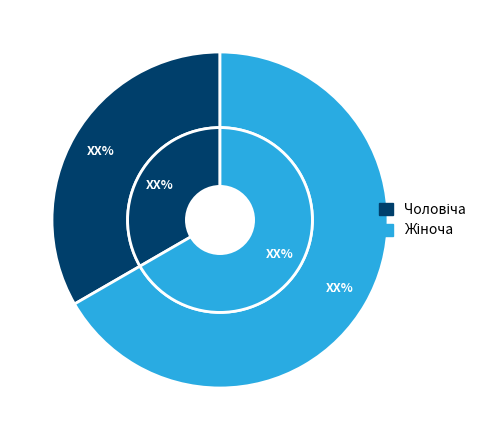

Approximately how many times larger is the value at Жіноча compared to Чоловіча?

2.0